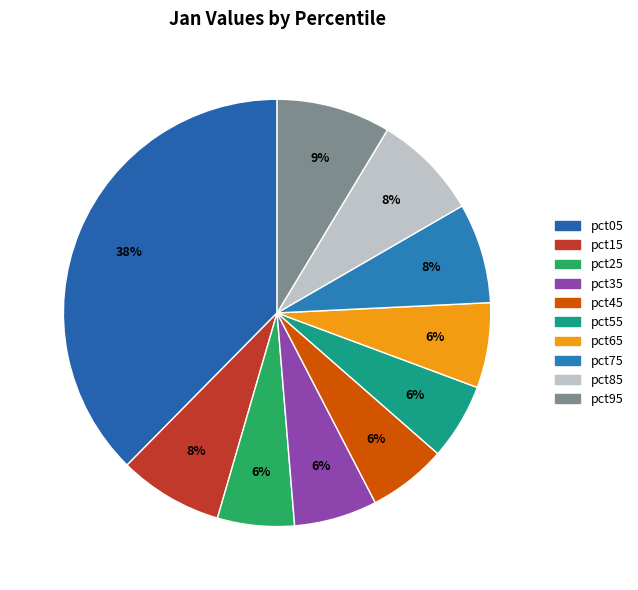

What percentage is the pct35 slice, to the nearest percent?

6%